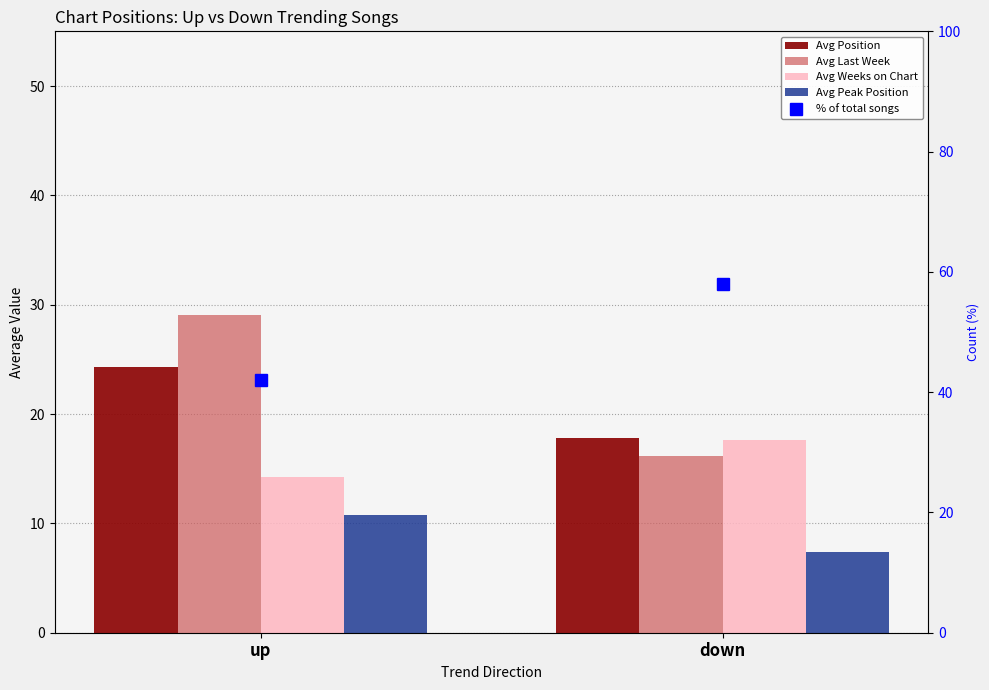

Where is Avg Position nearest to the value 21?

down